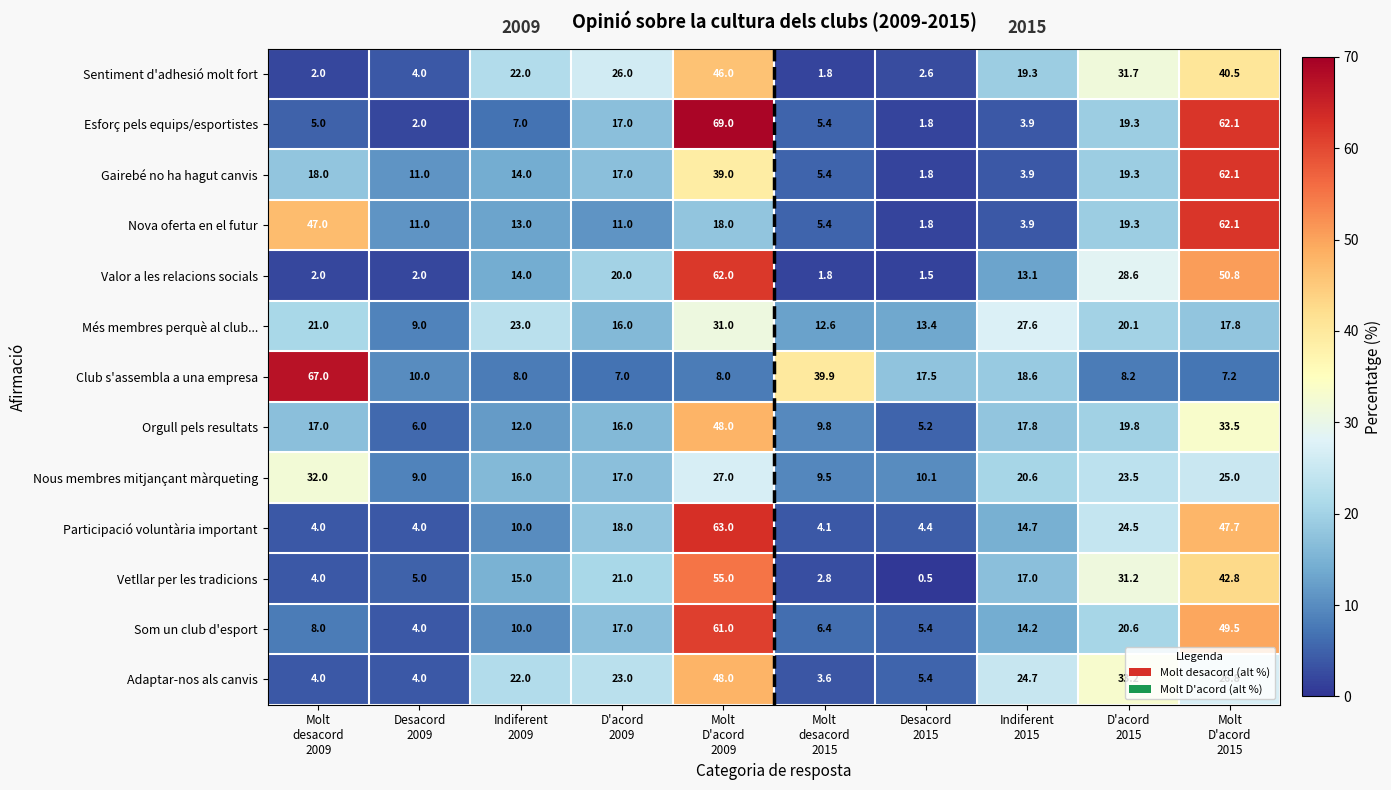

What is the maximum value for Vetllar per les tradicions?

55.0